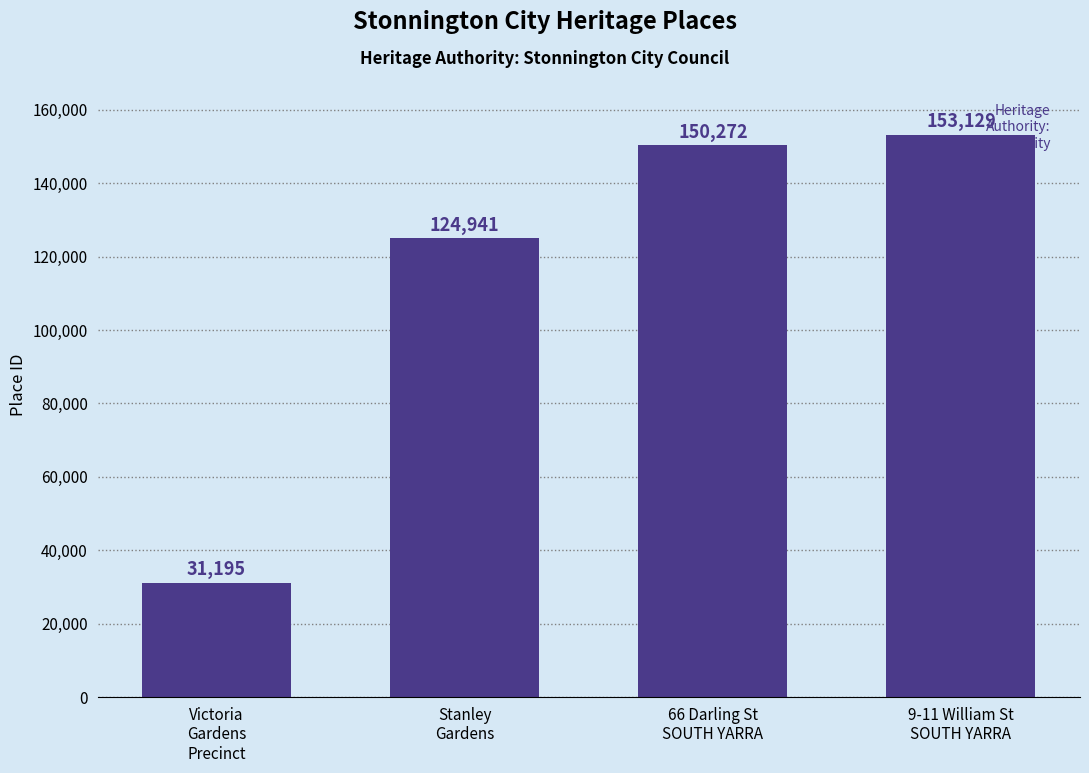

What is the value of the 3rd bar from the left?

150272